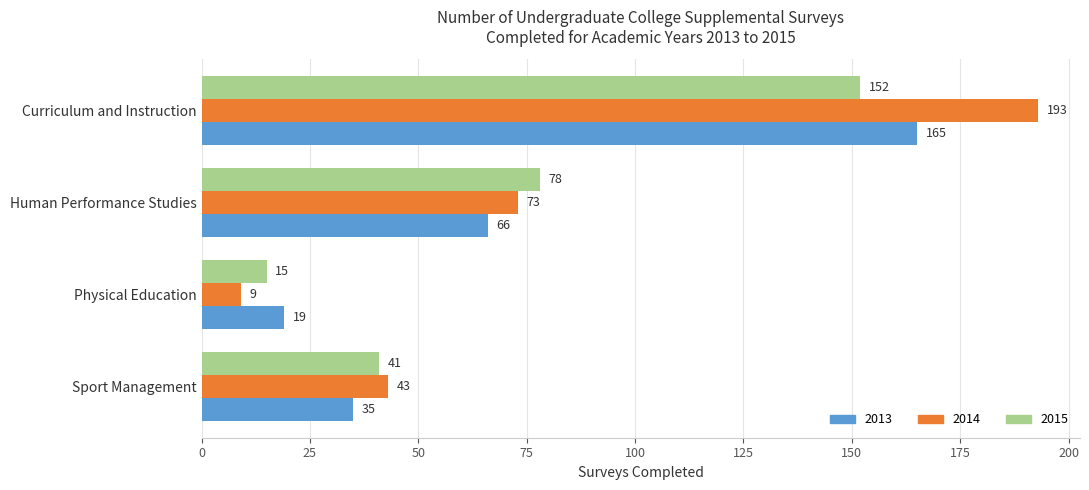

How many data points does each series have?

4